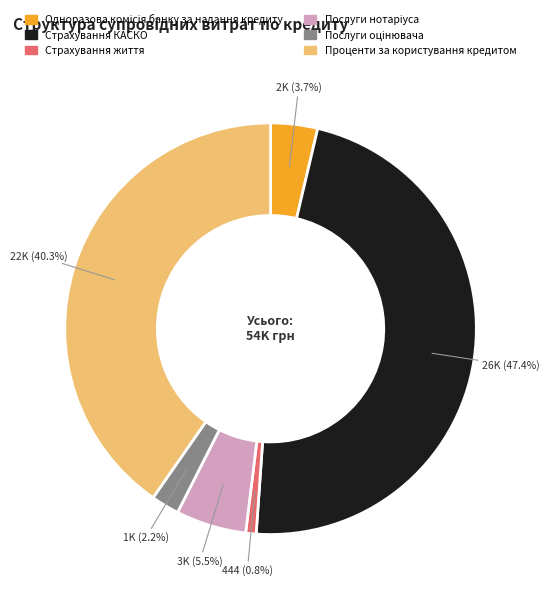

Which slice is the smallest?

Страхування життя